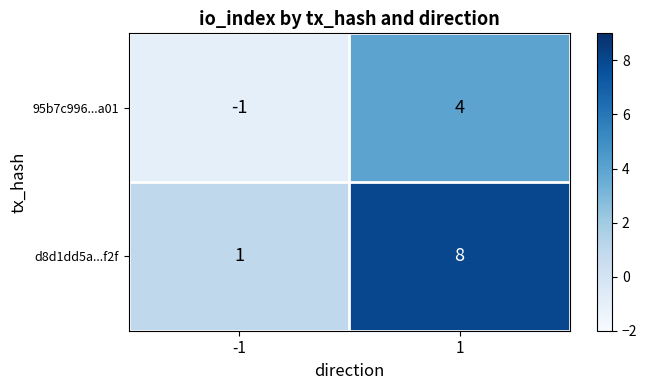

What is the spread (max minus min) of values at -1?

2